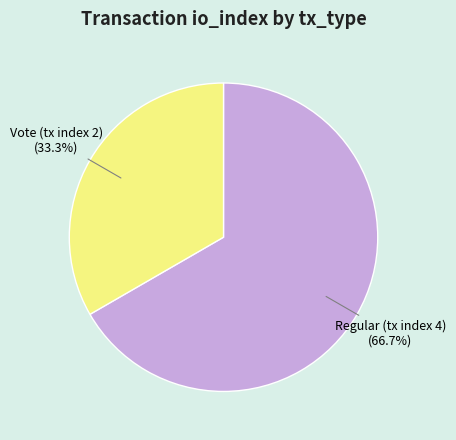

What is the ratio of the value at Regular (tx index 4) to the value at Vote (tx index 2)?

2.0